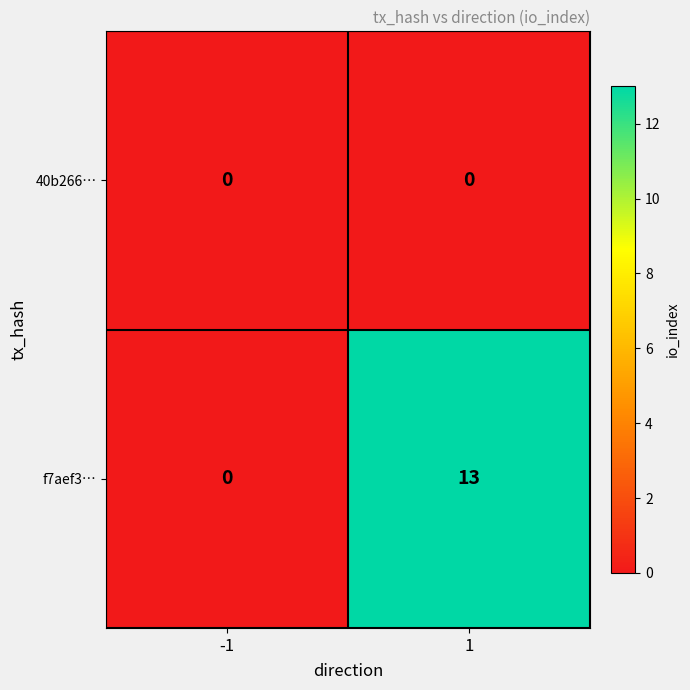

Reading right to left, extract all data points from this chart.

40b266…: 1=0	-1=0
f7aef3…: 1=13	-1=0